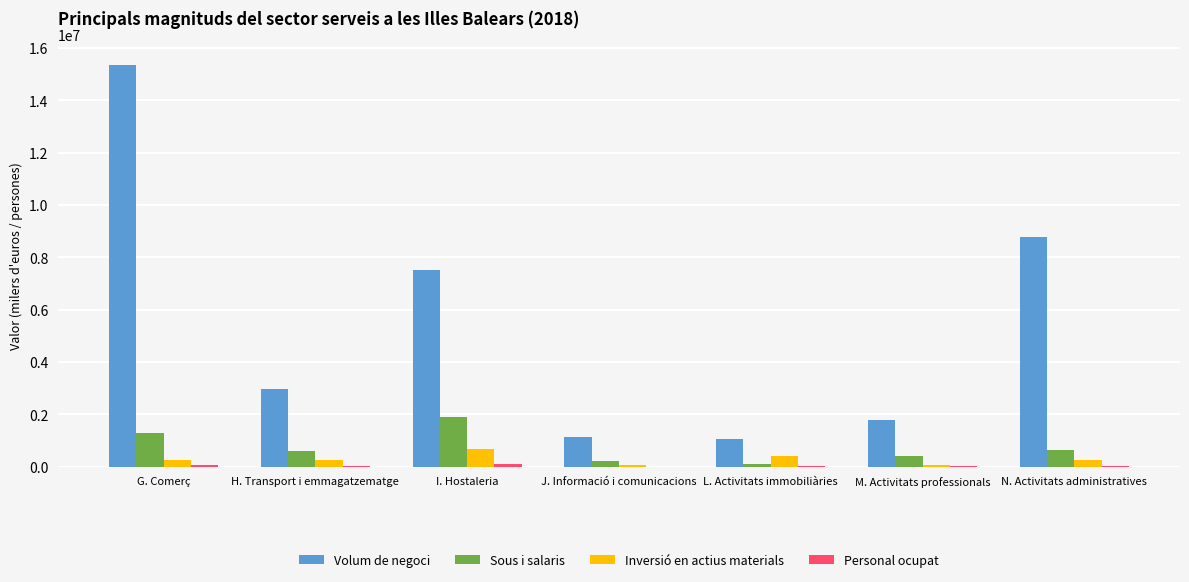

What is the greatest value displayed?

15364461